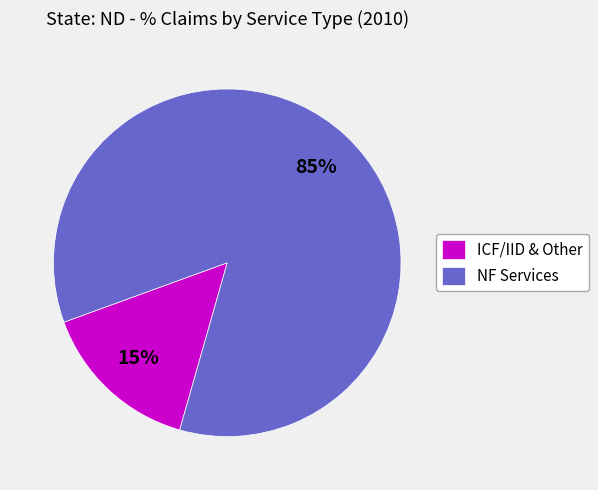

Count the number of slices in the pie.

2